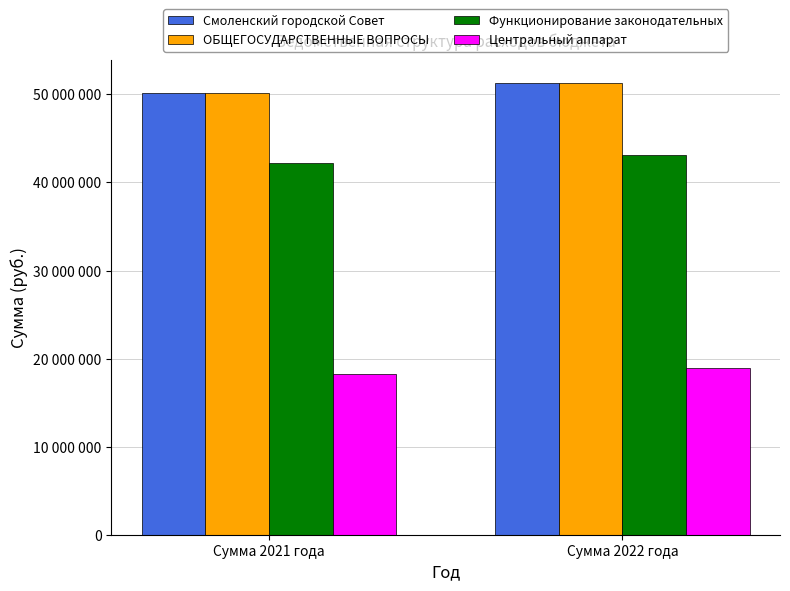

Does the chart contain any negative values?

No